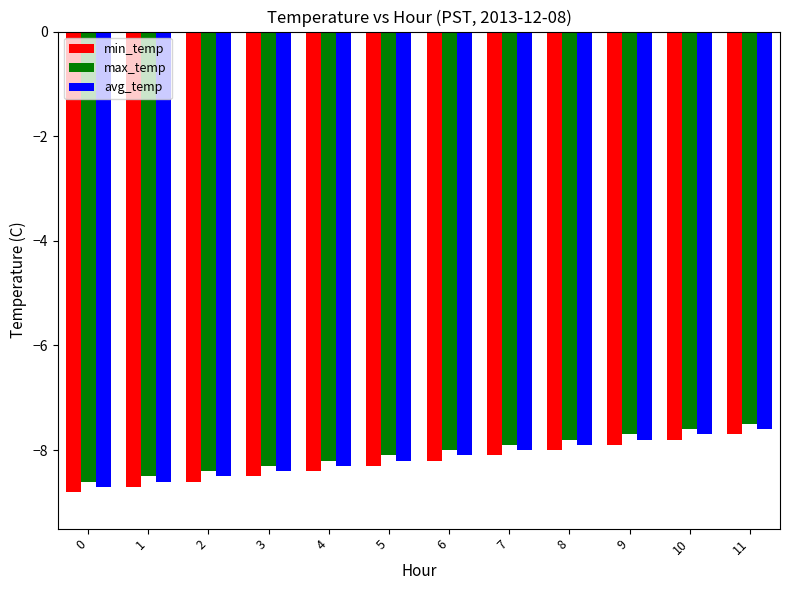

At which category is the sum across all series the highest?

11